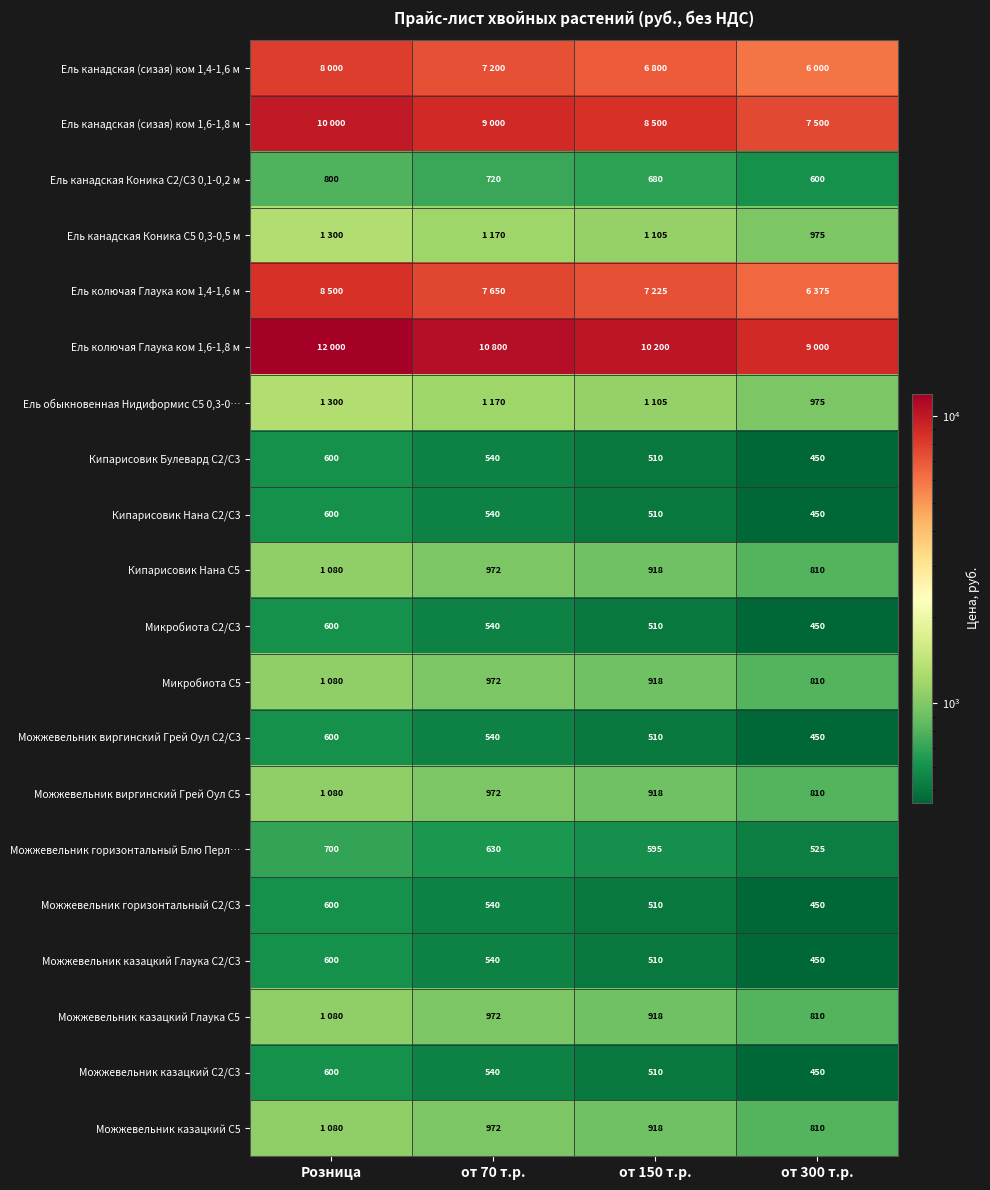

The Можжевельник казацкий Глаука С2/С3 series shows 896 at Розница. True or false?

False